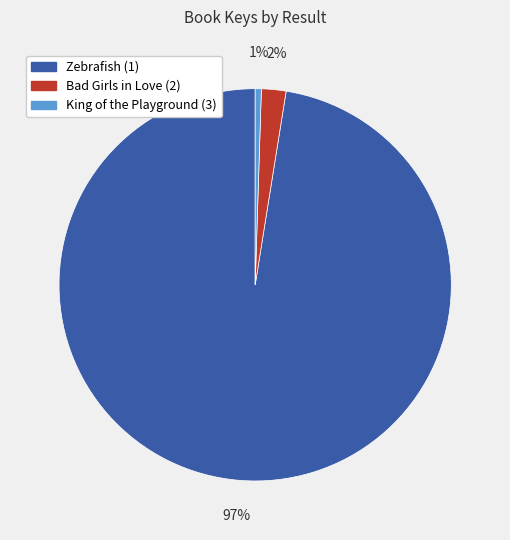

Rank the categories by value from lowest to highest.

King of the Playground (3), Bad Girls in Love (2), Zebrafish (1)